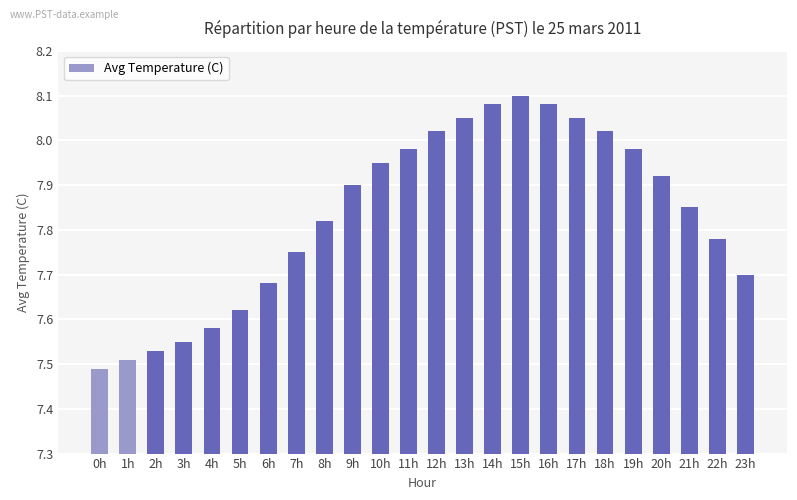

What is the difference between the second highest and second lowest values?

0.6